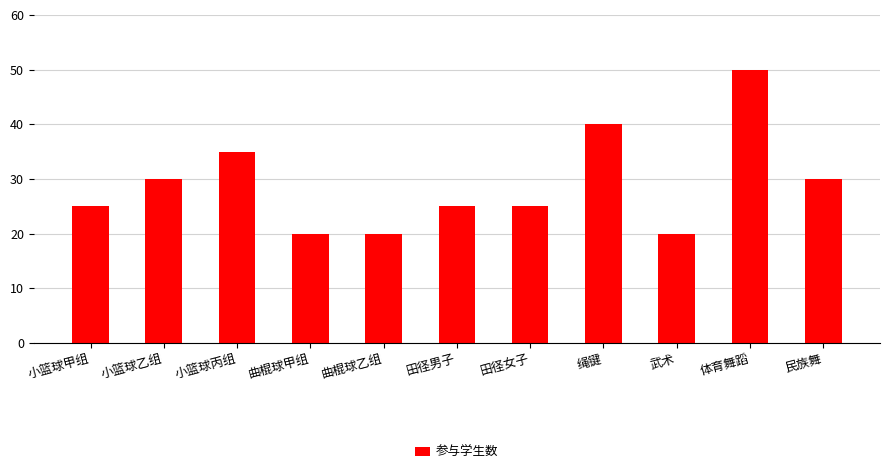

Which has a higher value, 小篮球乙组 or 绳键?

绳键